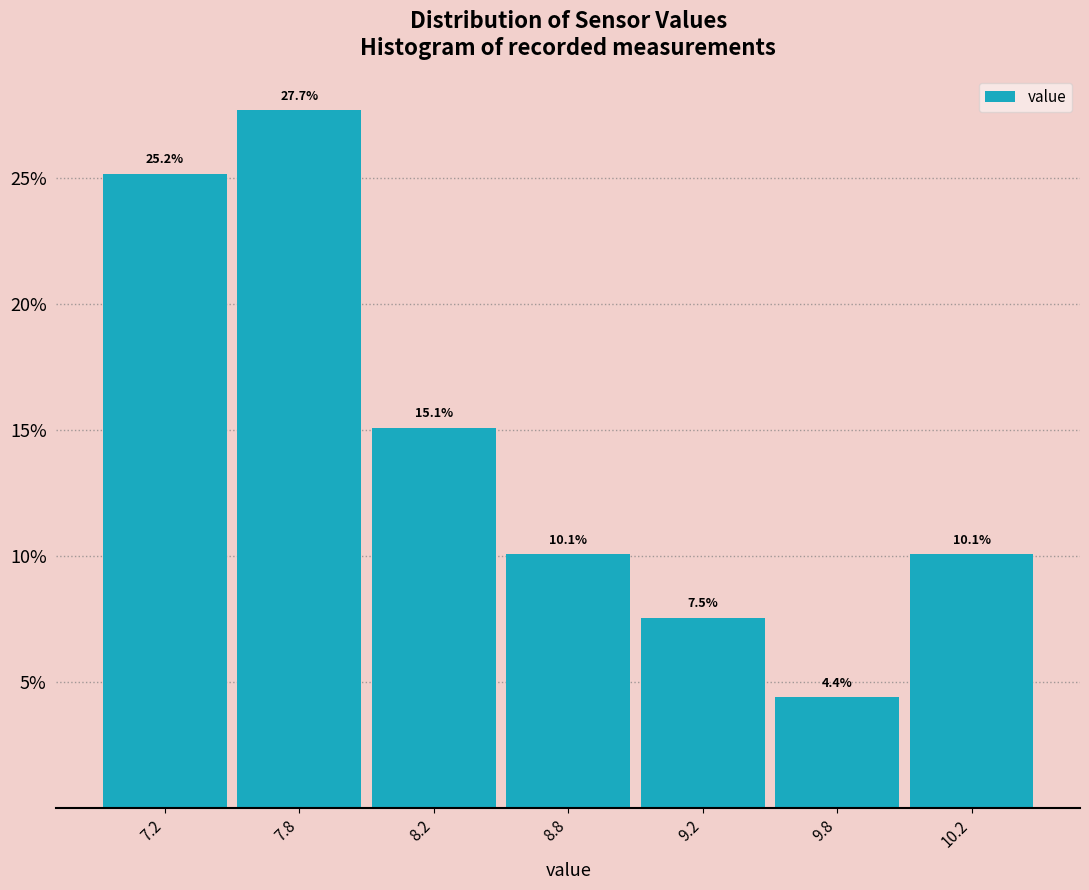

Reading left to right, extract all data points from this chart.

25.2	27.7	15.1	10.1	7.5	4.4	10.1